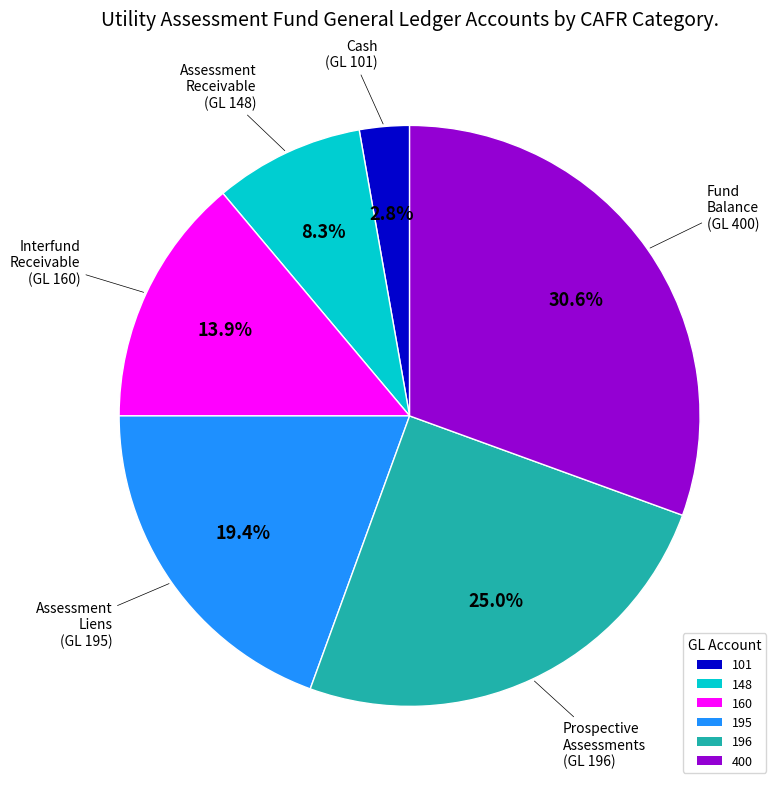

Does 196 represent more than half of the total?

No